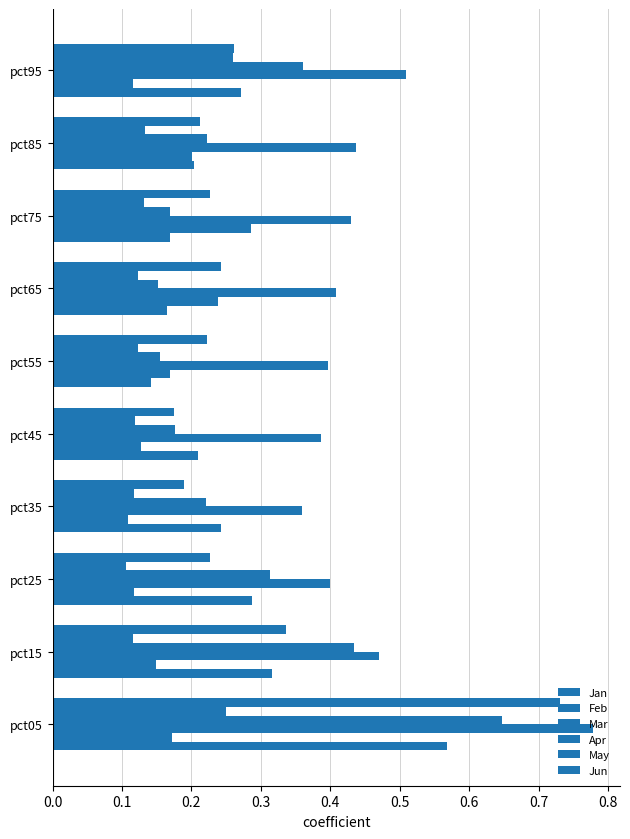

Which series has the widest spread of values?

Jun